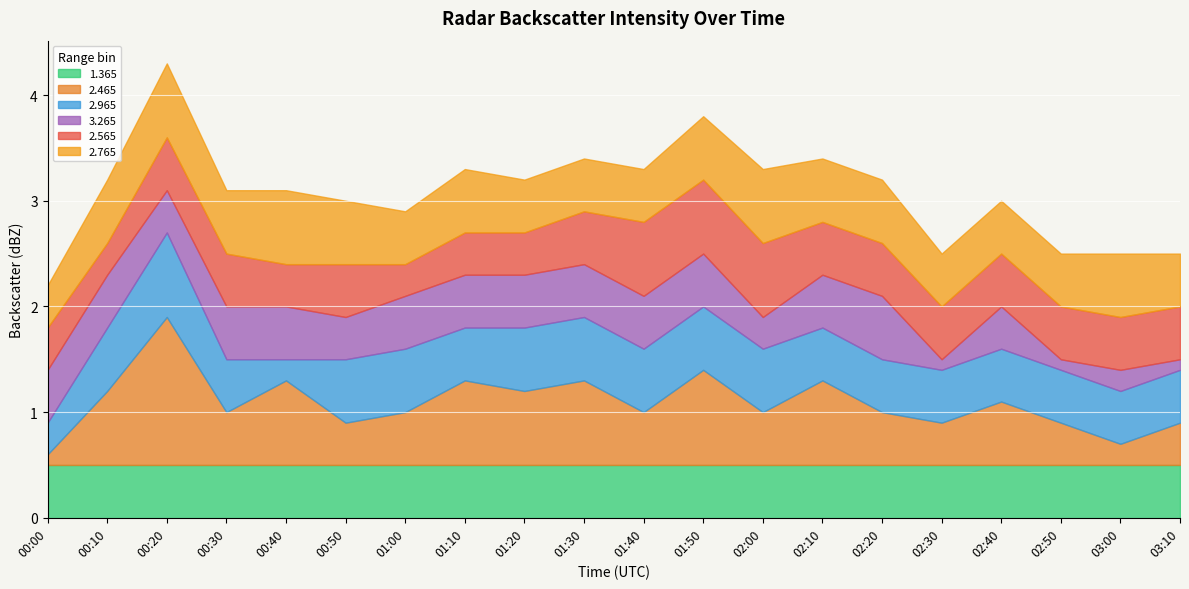

At which category does 3.265 reach its first local valley?

00:20